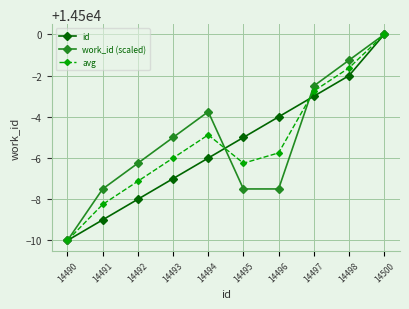

How many lines are shown in the chart?

3